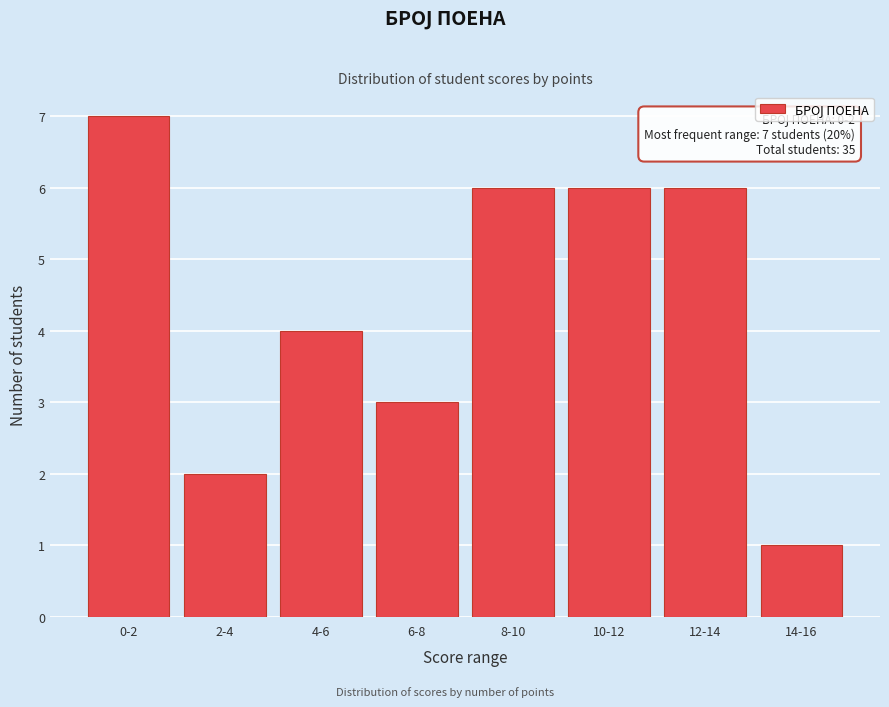

Reading left to right, extract all data points from this chart.

0-2=7	2-4=2	4-6=4	6-8=3	8-10=6	10-12=6	12-14=6	14-16=1